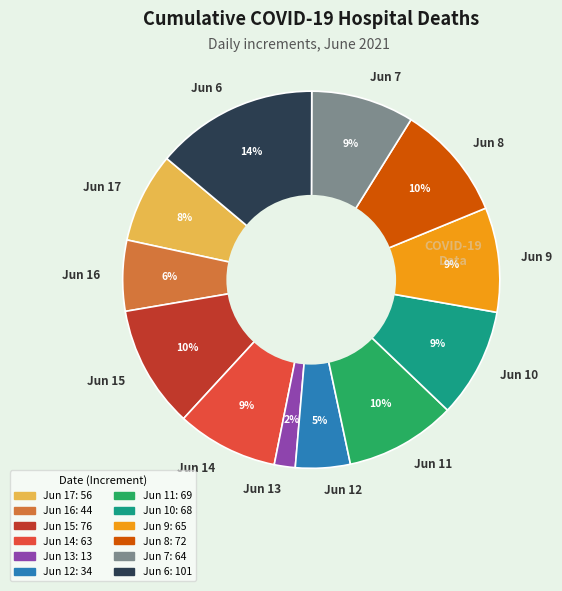

What is the ratio of the value at Jun 8 to the value at Jun 10?

1.1